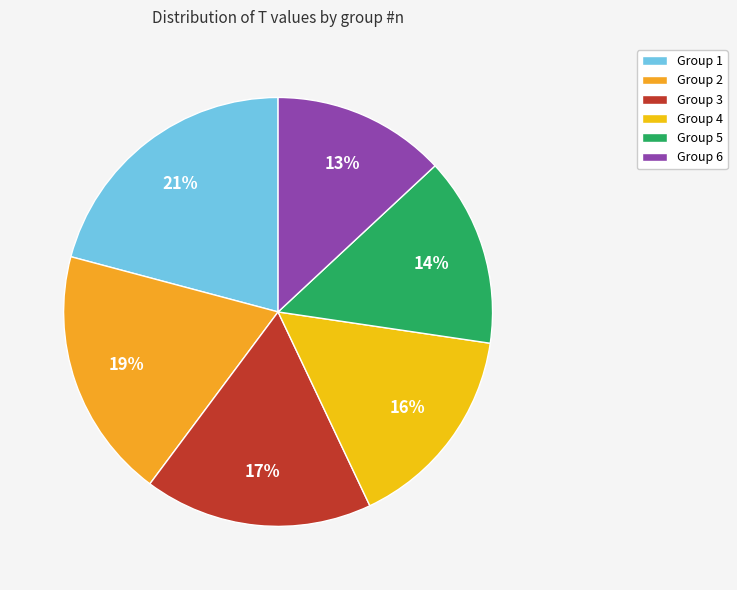

How many segments does this pie chart have?

6